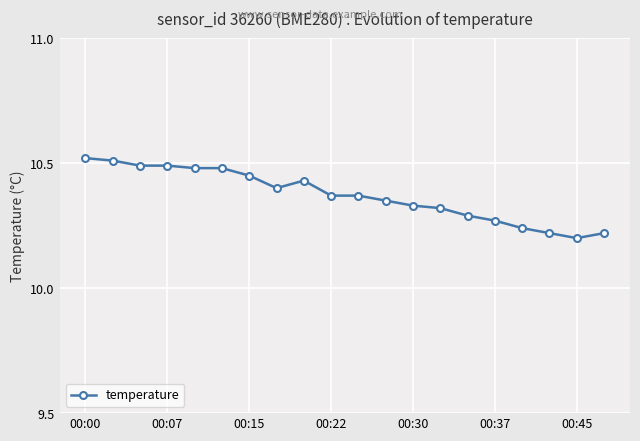

How many data points does each series have?

20